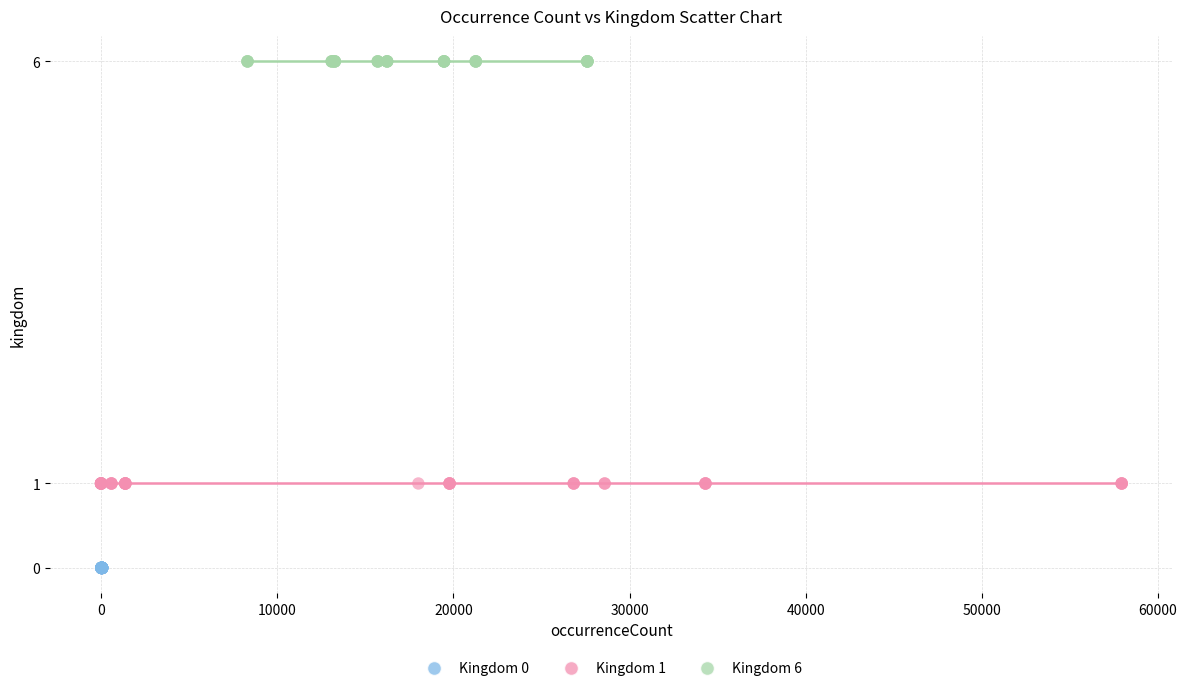

Which series contains the highest Y value?

Kingdom 6